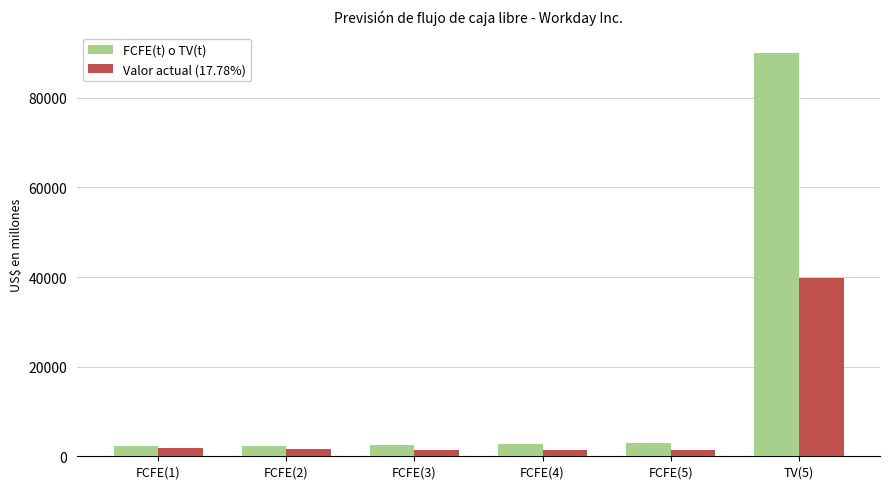

What is the sum of all Valor actual (17.78%) values?

47441